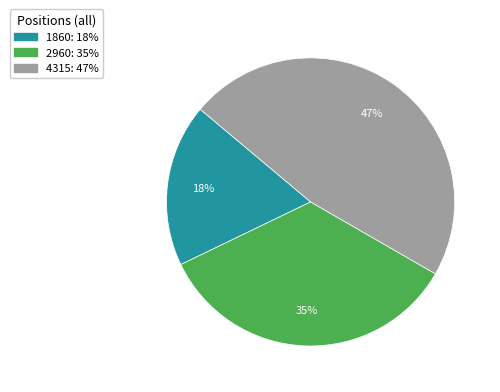

The 4315 slice represents 47% of the pie. True or false?

True